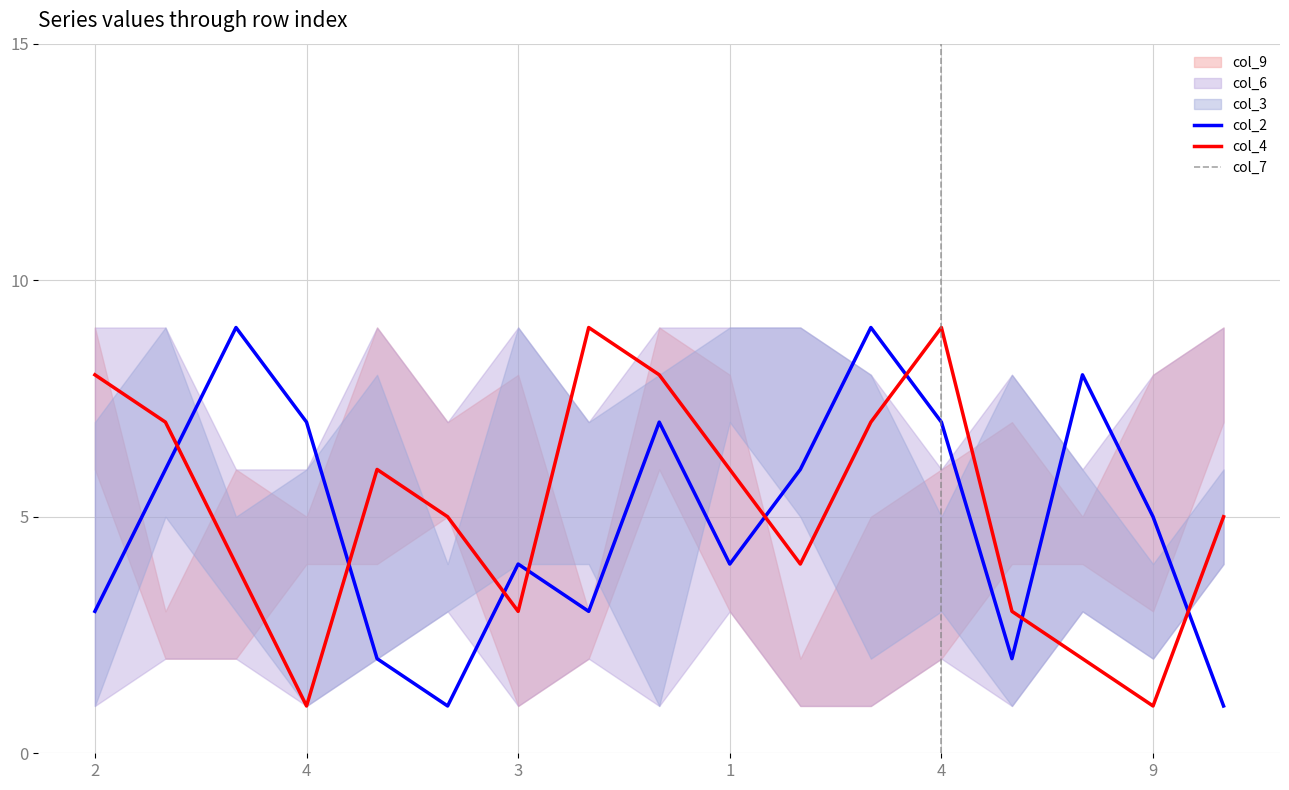

Reading right to left, what are all the values shown in this chart?

col_2: 3=1	9=5	7=8	5=2	4=7	6=9	8=6	1=4	2=7	9=3	3=4	7=1	5=2	4=7	8=9	6=6	2=3
col_3: 3=4	9=2	7=6	5=1	4=3	6=8	8=5	1=9	2=8	9=4	3=9	7=4	5=2	4=1	8=3	6=5	2=7
col_6: 3=6	9=4	7=3	5=8	4=5	6=2	8=9	1=7	2=1	9=7	3=4	7=3	5=8	4=6	8=5	6=9	2=1
col_7: 3=9	9=8	7=4	5=7	4=2	6=5	8=1	1=3	2=6	9=2	3=8	7=5	5=9	4=4	8=2	6=3	2=6
col_4: 3=5	9=1	7=2	5=3	4=9	6=7	8=4	1=6	2=8	9=9	3=3	7=5	5=6	4=1	8=4	6=7	2=8
col_9: 3=7	9=3	7=5	5=4	4=6	6=1	8=2	1=8	2=9	9=3	3=1	7=7	5=4	4=5	8=6	6=2	2=9